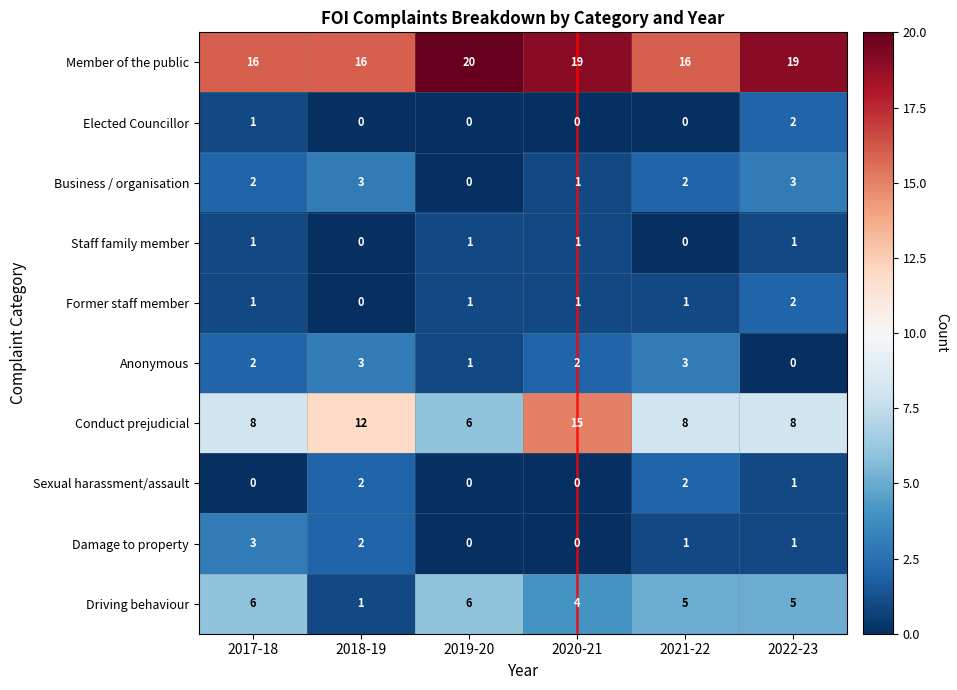

How many values in the Conduct prejudicial series are below 8?

1